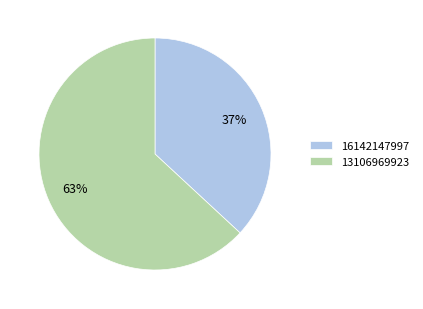

Which slice is the largest?

13106969923